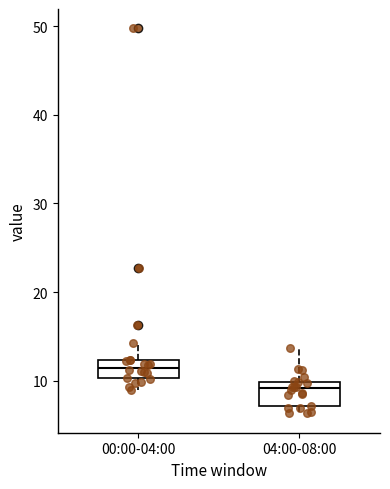

Reading left to right, read every box against the y-axis: the position of its median line, the range the box covers, and the ends of its whiskers. The values are not printed on the chart, so give them approximately, as read against the axis.

00:00-04:00: median 12 (inside the box), box 10 to 12, whiskers 9 to 14
04:00-08:00: median 9, box 7 to 10, whiskers 6 to 14